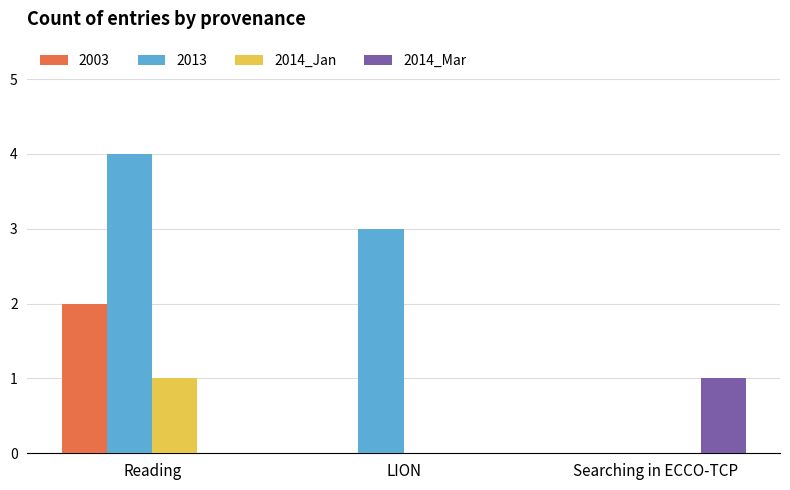

How many groups of bars are there?

3